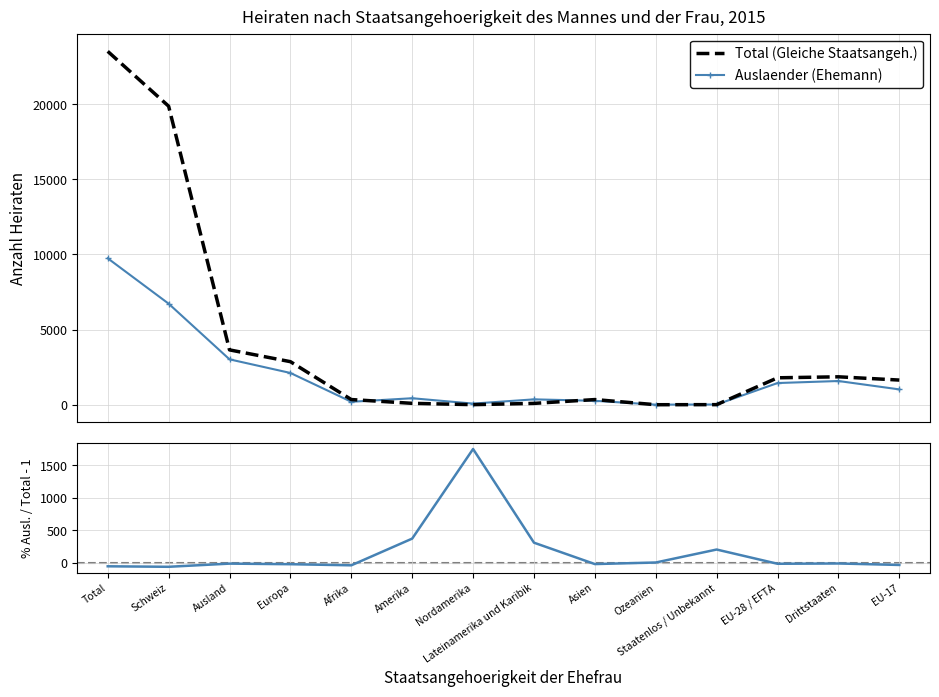

How many lines are shown in the chart?

3